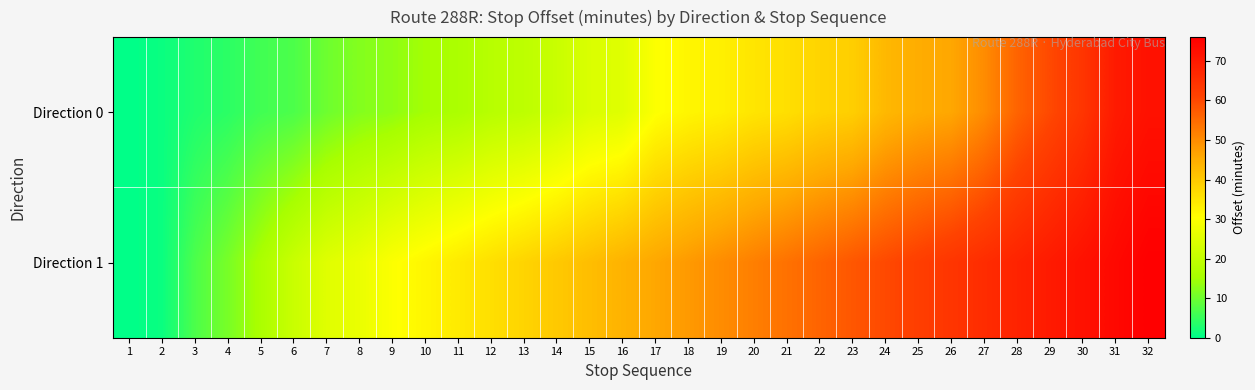

Reading left to right, extract all data points from this chart.

Direction 0: 1=0	2=1	3=3	4=4	5=6	6=7	7=10	8=12	9=13	10=15	11=16	12=18	13=19	14=21	15=24	16=25	17=30	18=32	19=33	20=35	21=36	22=38	23=39	24=43	25=45	26=46	27=50	28=56	29=60	30=64	31=70	32=72
Direction 1: 1=0	2=1	3=7	4=11	5=16	6=21	7=25	8=27	9=30	10=32	11=34	12=36	13=38	14=40	15=42	16=44	17=46	18=48	19=50	20=52	21=54	22=56	23=58	24=60	25=62	26=64	27=66	28=68	29=70	30=72	31=74	32=76